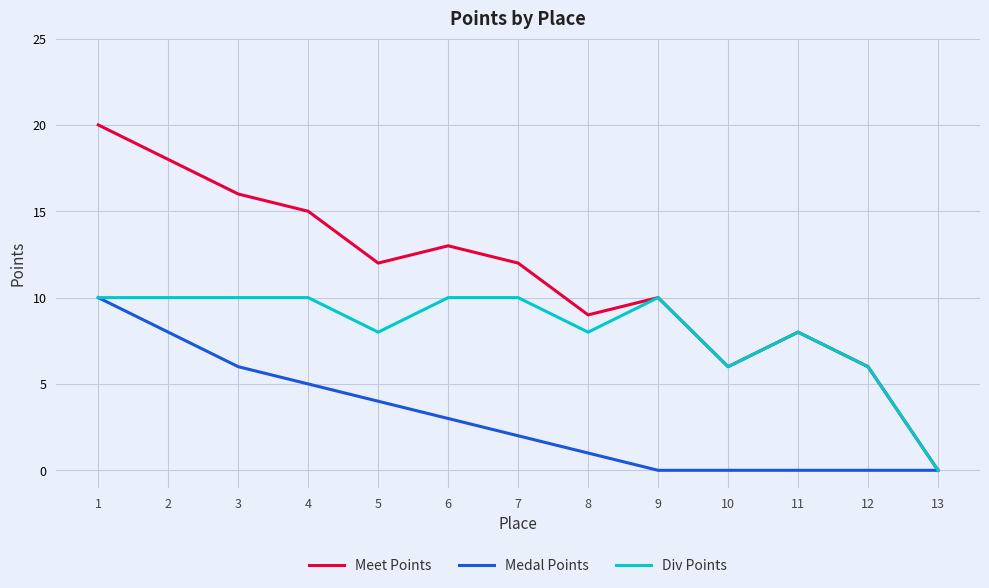

What is the difference between the maximum and minimum values in the Div Points series?

10